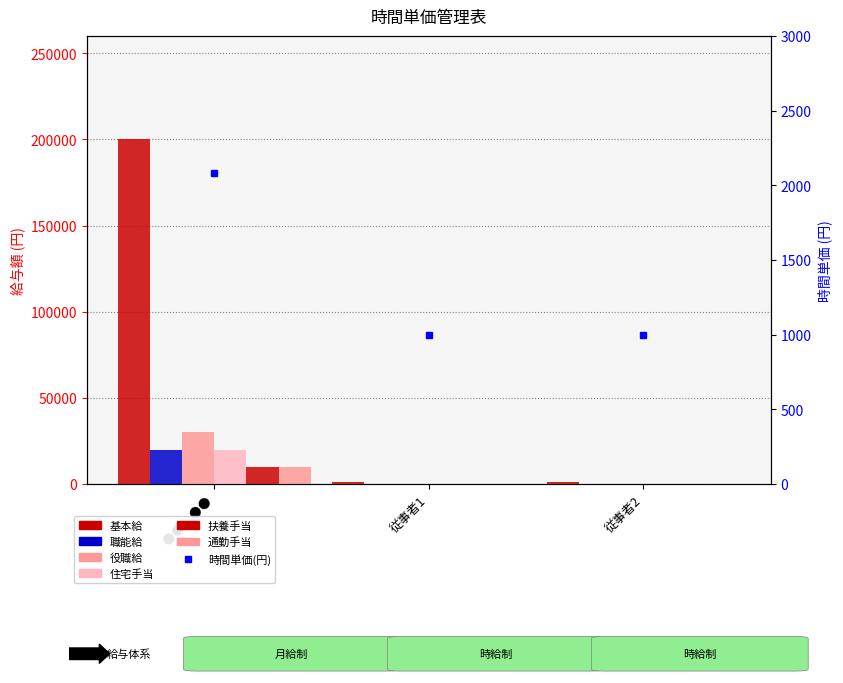

Which category has the highest value across all series?

●●　●●